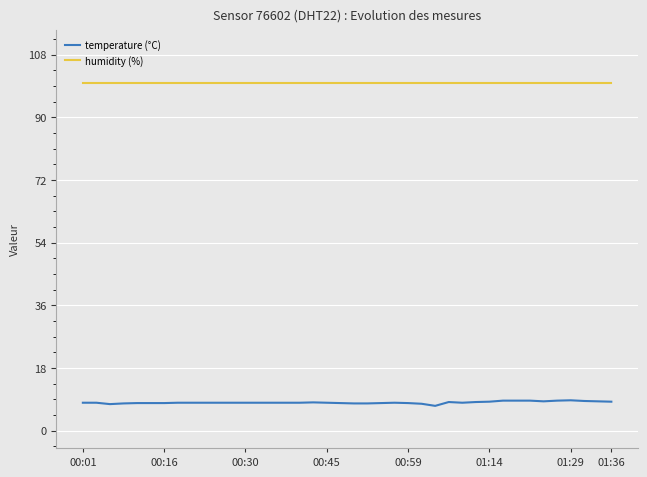

What is the lowest value of the temperature (°C) series?

7.1